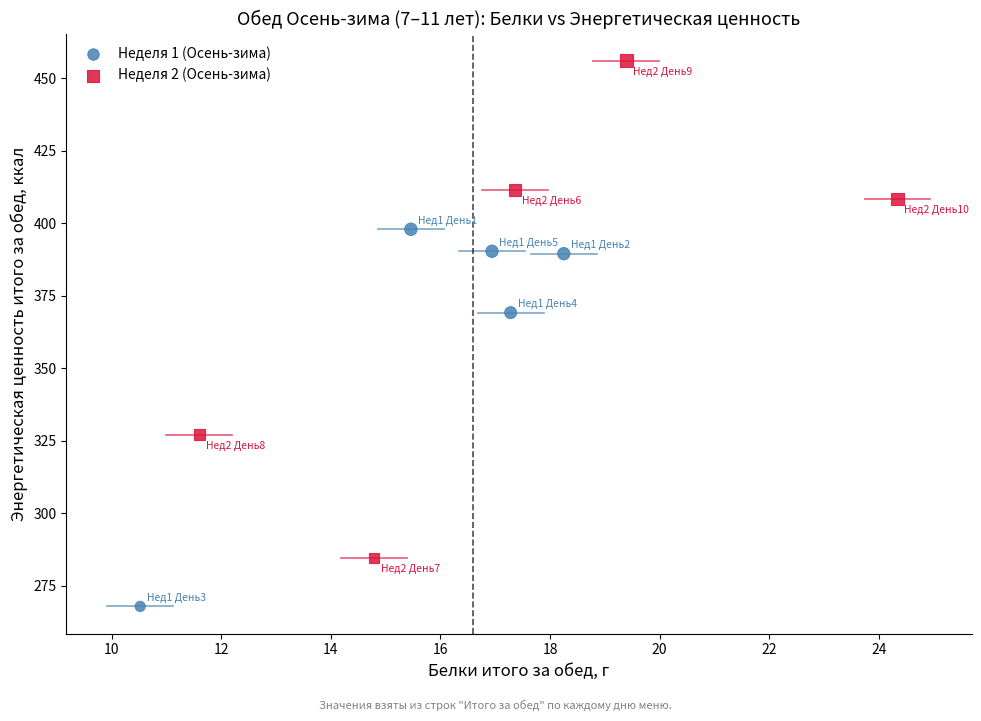

Which series reaches the minimum Y coordinate?

Неделя 1 (Осень-зима)